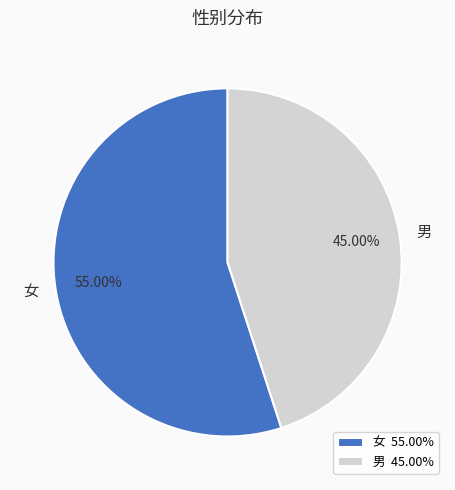

To the nearest percent, what percentage of the pie is 女?

55%